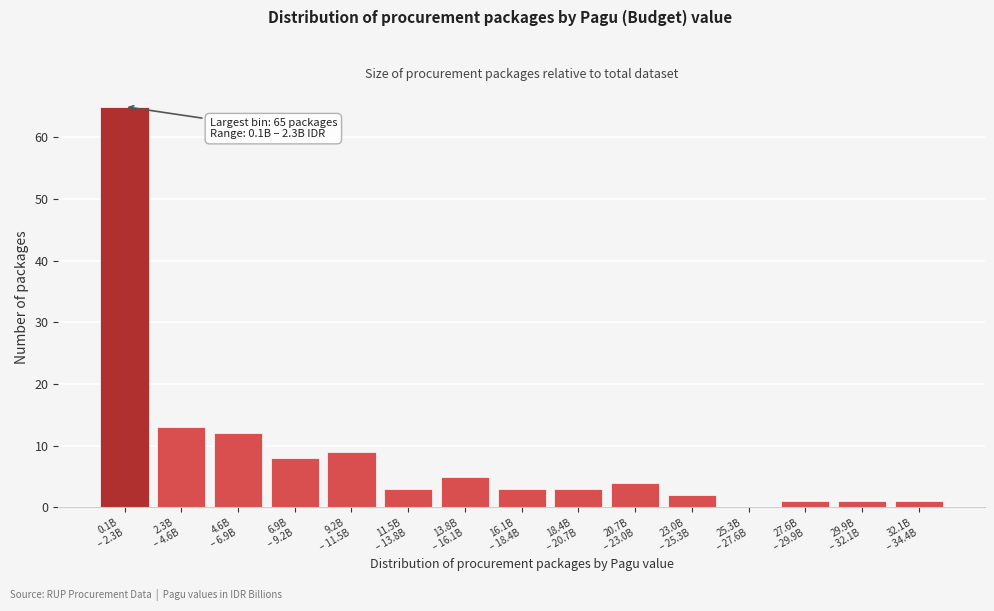

What is the sum of all values?

130